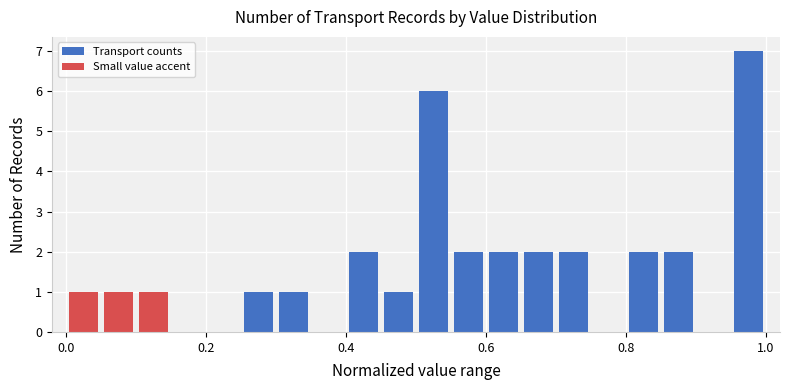

Read against the x-axis, roughly where is the centre of the tallest bar?

0.98